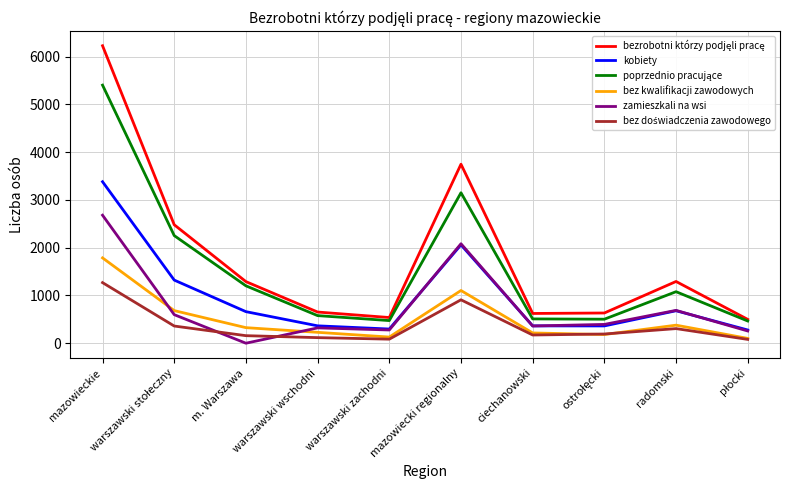

The value of bez kwalifikacji zawodowych at m. Warszawa is 326. True or false?

True